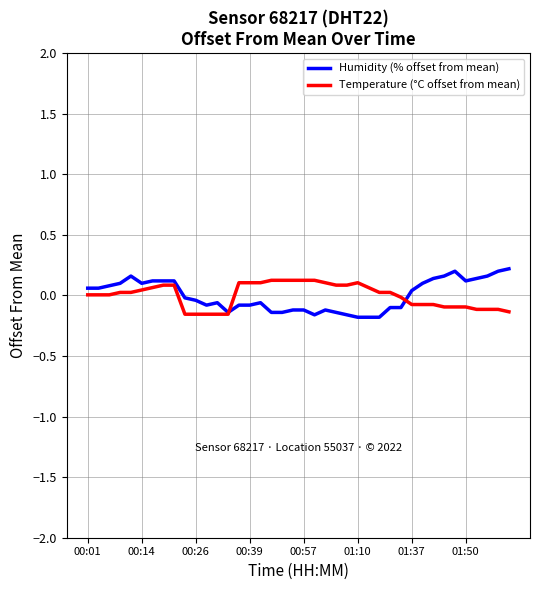

At 00:57, list the series in order from smallest to largest.

Humidity (% offset from mean), Temperature (°C offset from mean)